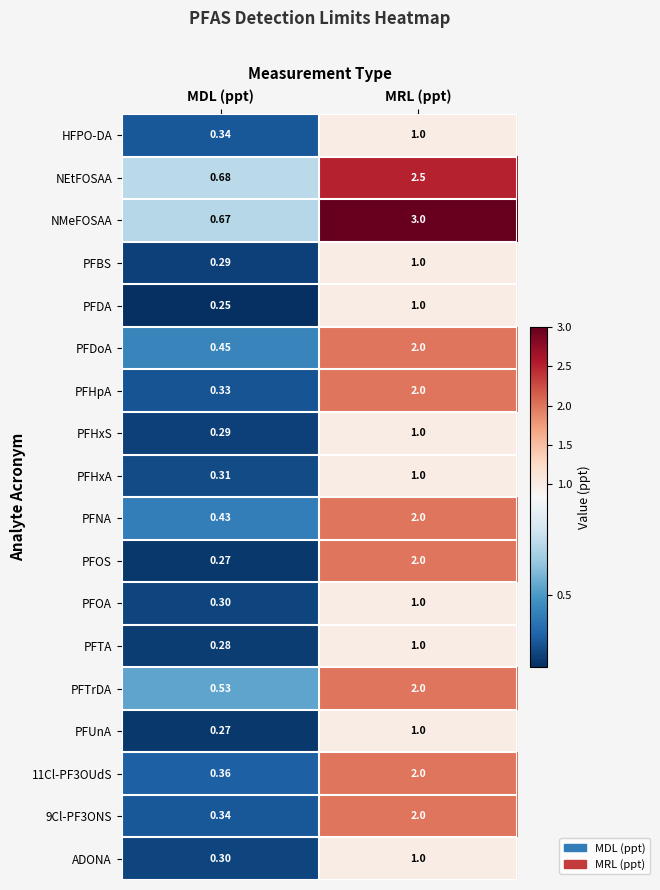

Which series has the largest range (max minus min)?

NMeFOSAA